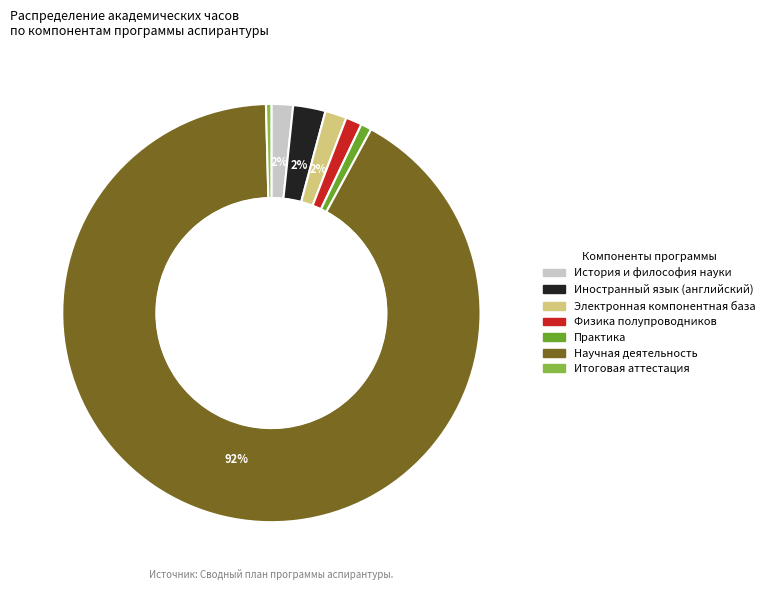

How many segments does this pie chart have?

7